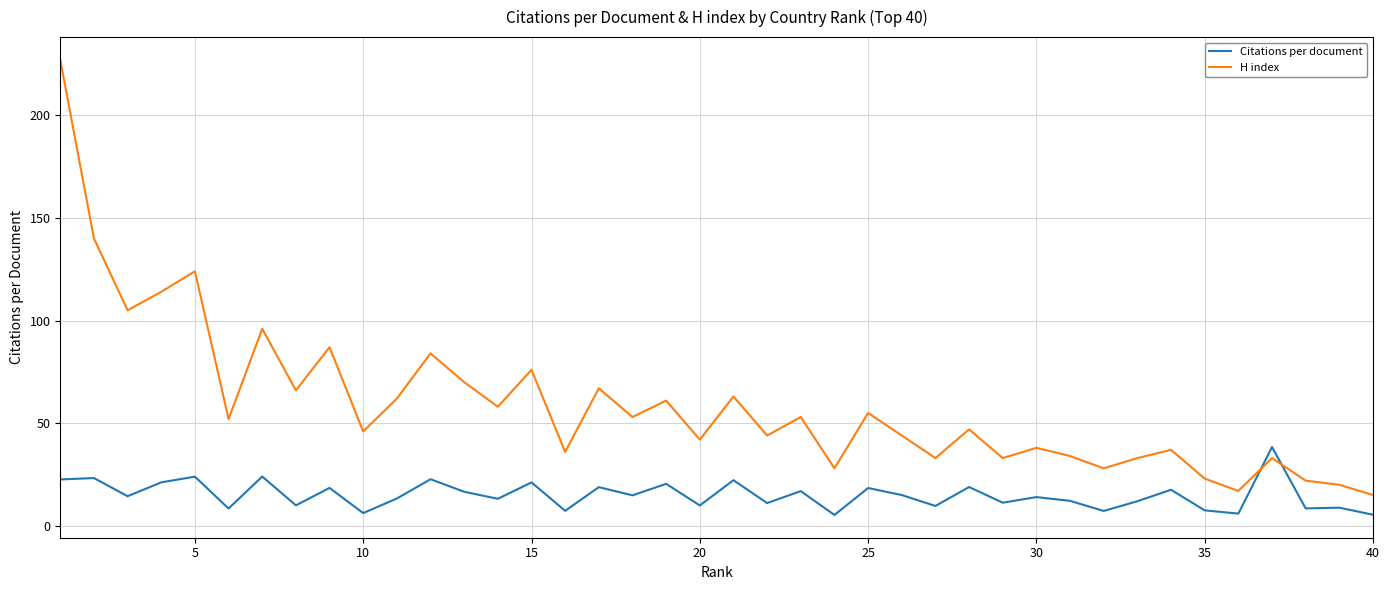

After their last crossing, which series has the higher values: H index or Citations per document?

H index